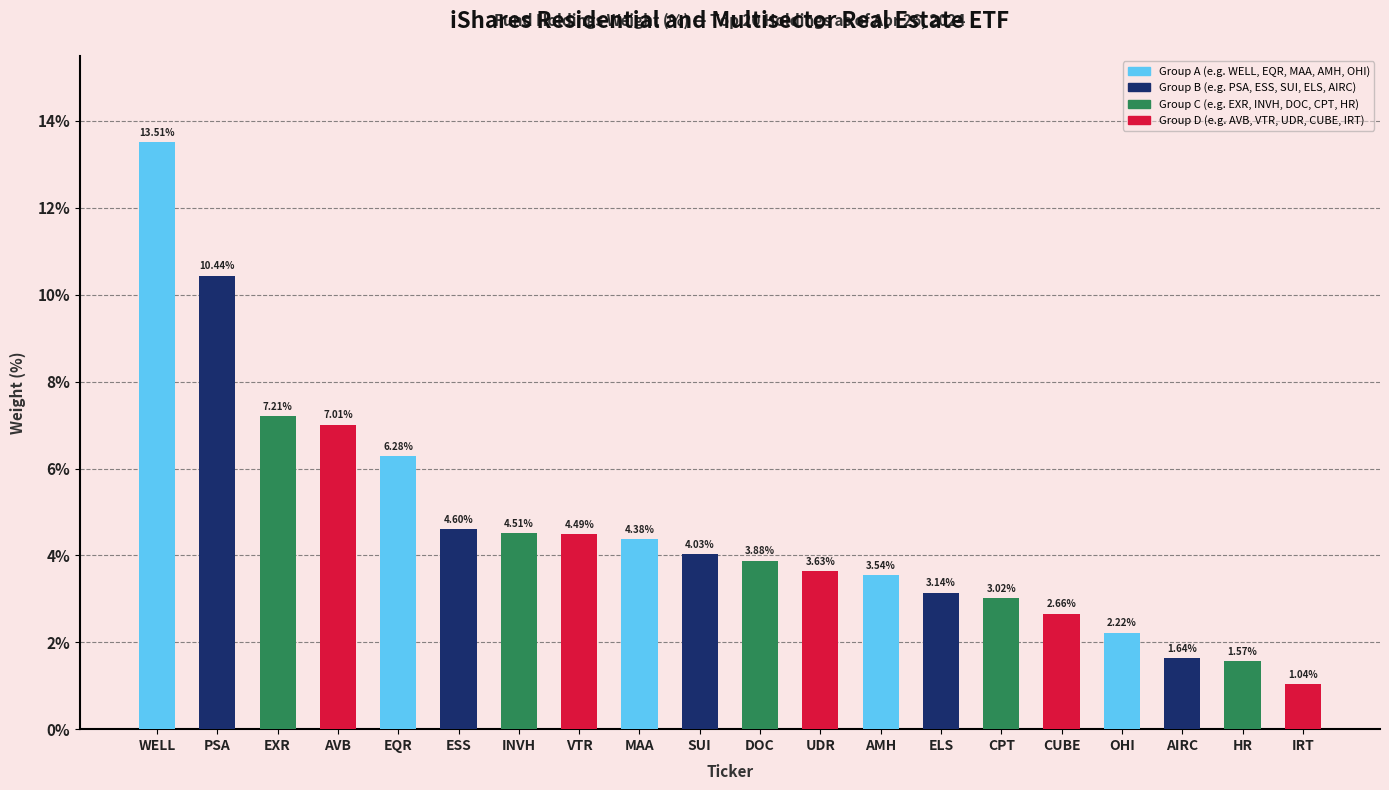

Which category has the lowest value across all series?

IRT